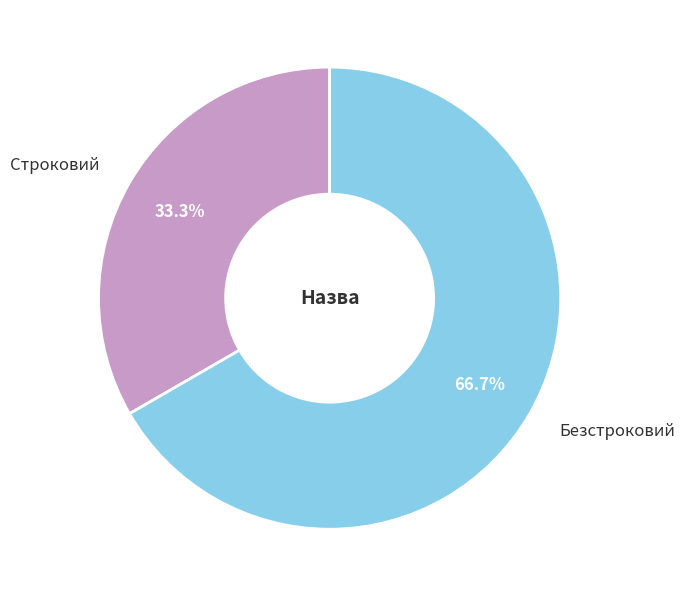

To the nearest percent, what is the difference between the Безстроковий and Строковий slice percentages?

33%